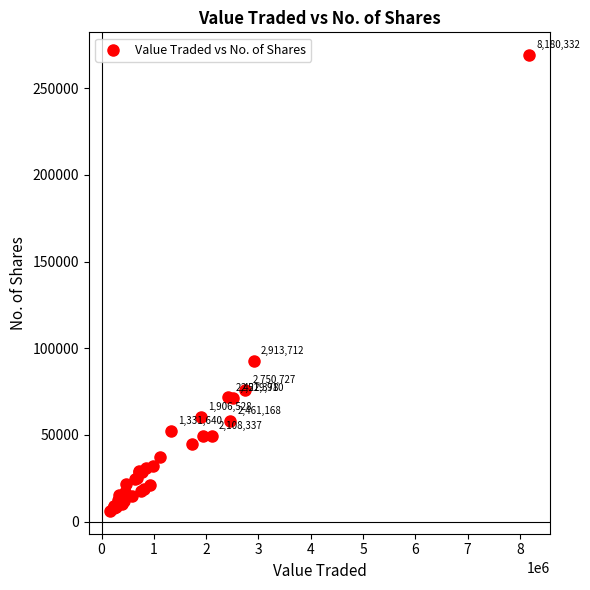

What Y value in the scatter plot is closest to 137597?

92650